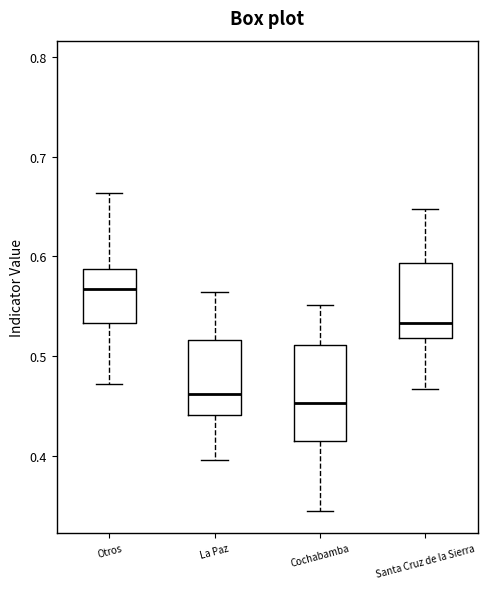

Reading left to right, read every box against the y-axis: the position of its median line, the range the box covers, and the ends of its whiskers. The values are not printed on the chart, so give them approximately, as read against the axis.

Otros: median 0.57, box 0.53 to 0.59, whiskers 0.47 to 0.66
La Paz: median 0.46, box 0.44 to 0.52, whiskers 0.40 to 0.56
Cochabamba: median 0.45, box 0.41 to 0.51, whiskers 0.34 to 0.55
Santa Cruz de la Sierra: median 0.53, box 0.52 to 0.59, whiskers 0.47 to 0.65